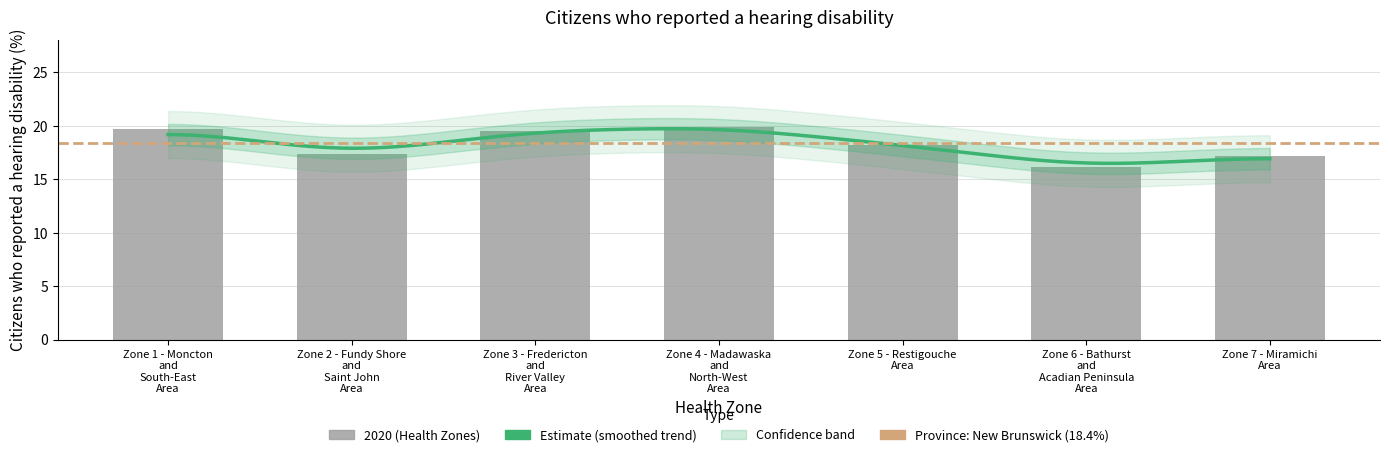

Which label corresponds to the largest value in the chart?

Zone 4 - Madawaska and North-West Area